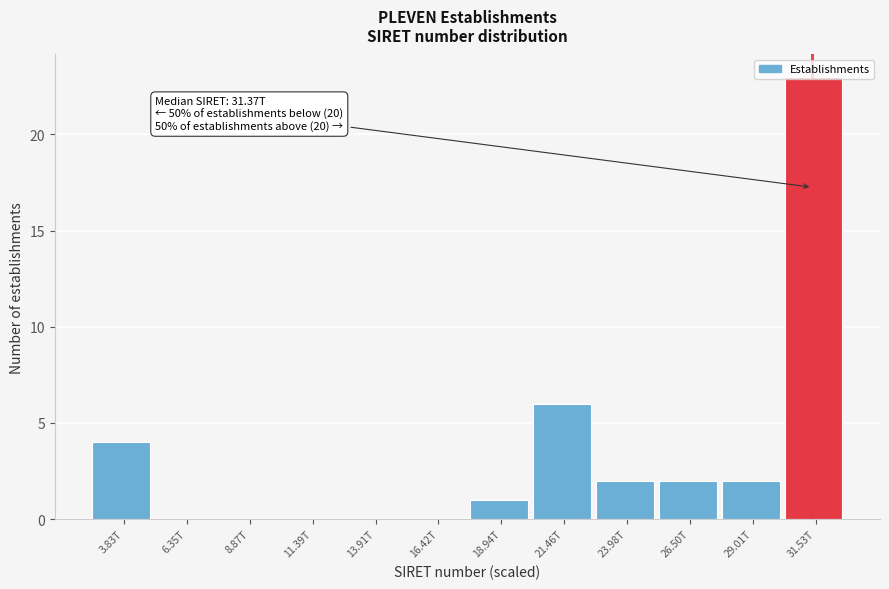

What is the change in value from 6.35T to 21.46T?

+6